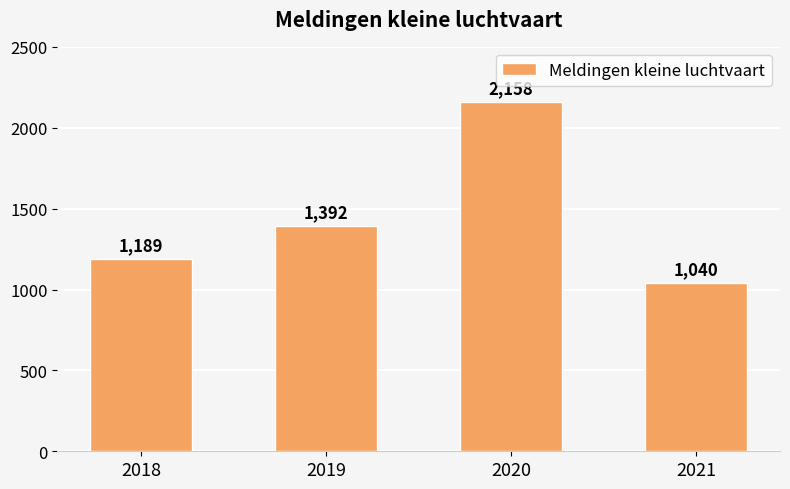

What is the approximate value at 2019, to the nearest 10?

1390